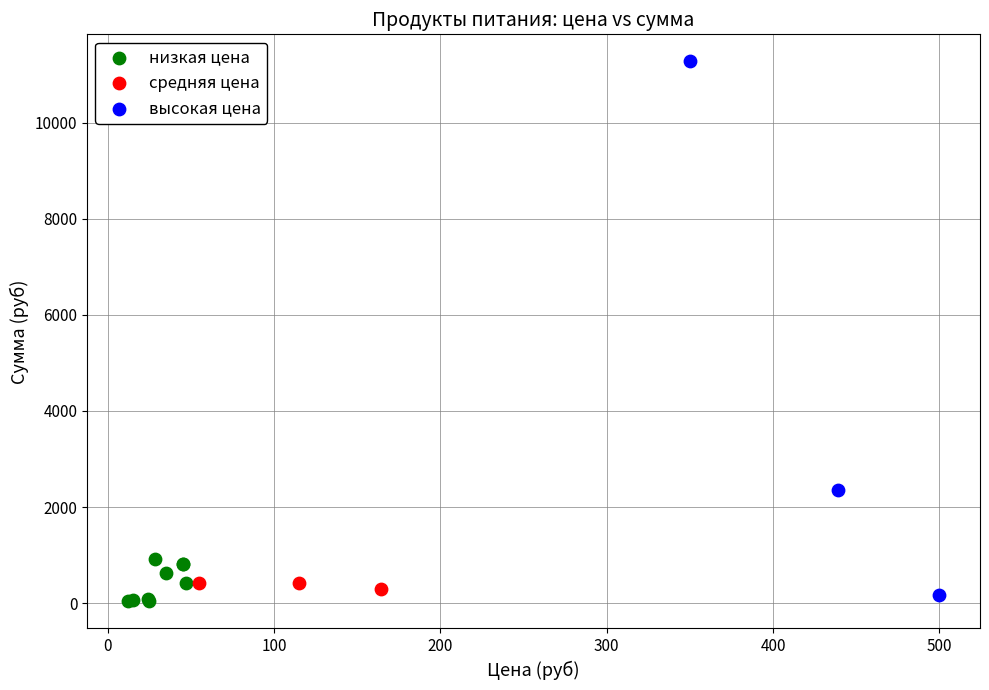

Which series contains the highest Y value?

высокая цена